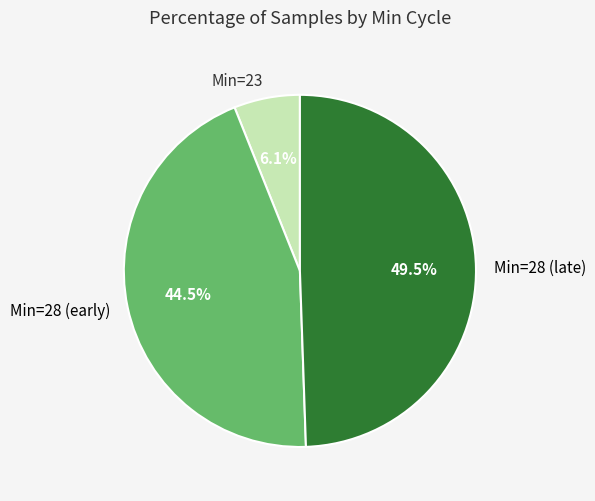

Is Min=28 (early) the majority of the pie?

No